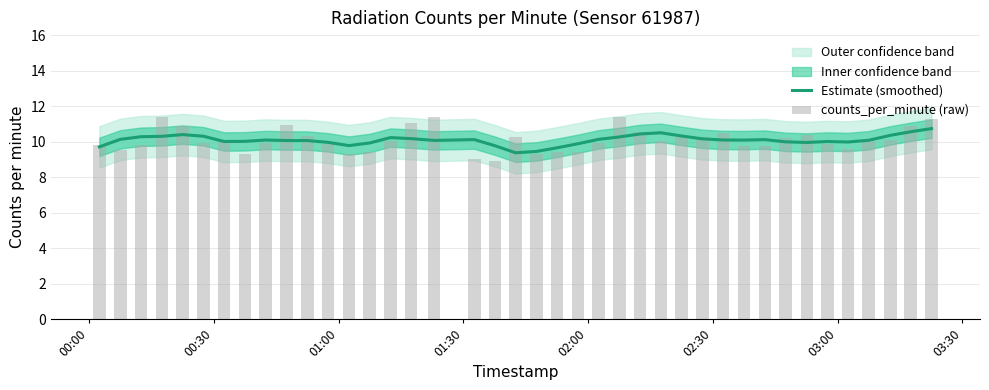

How many categories are shown in the chart?

40